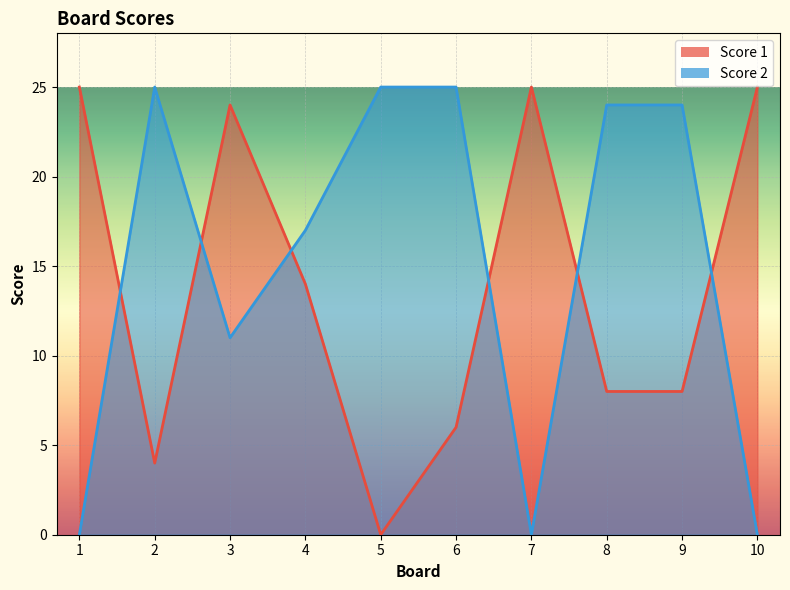

At how many categories does at least one series exceed 21?

9